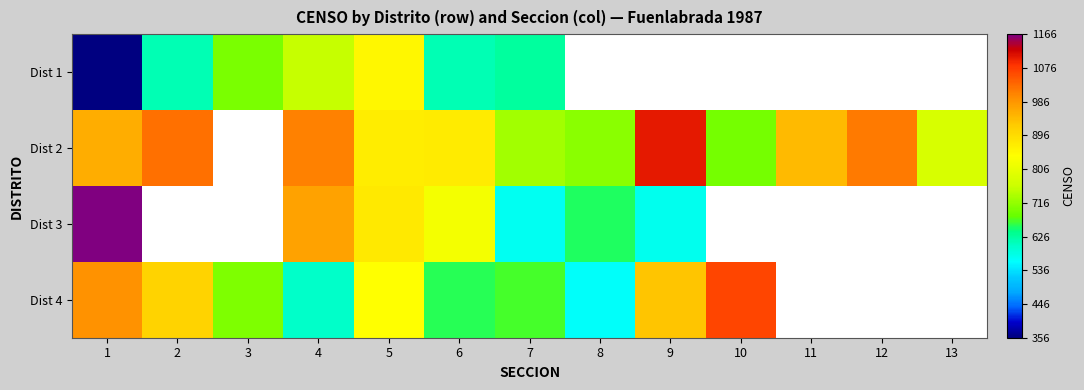

What is the difference between the maximum and minimum values in the Dist 1 series?

497.0